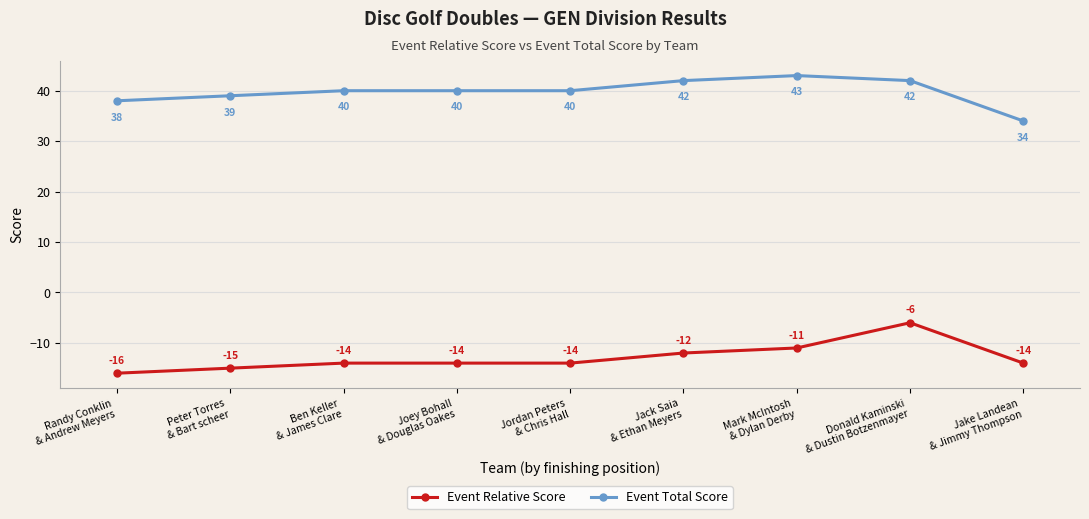

How many data points in Event Total Score are less than 40?

3